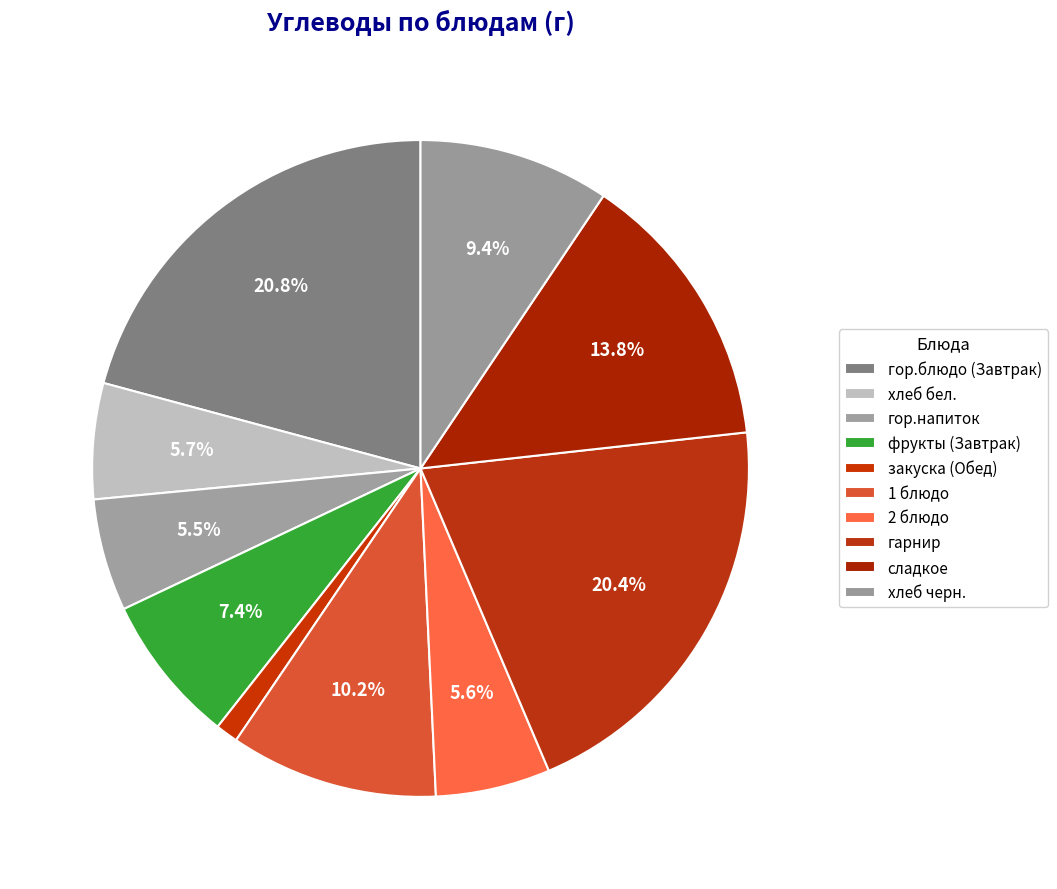

Does гор.блюдо (Завтрак) account for over 50% of the chart?

No